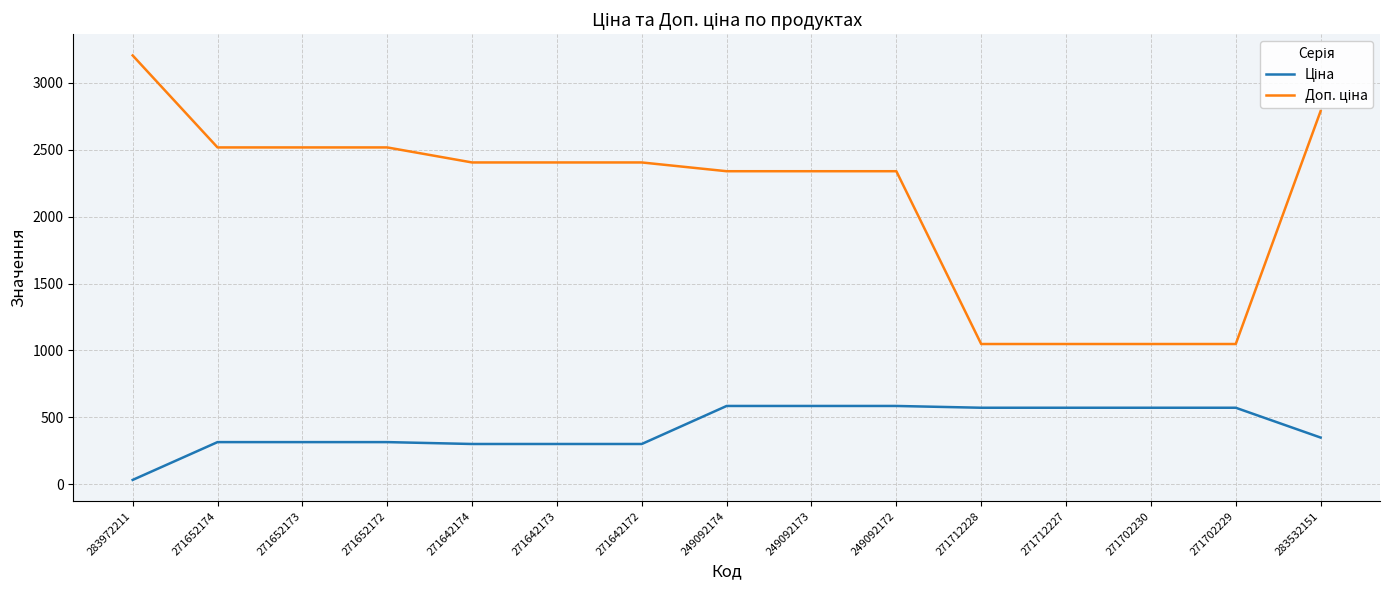

What is the difference between the highest and lowest values at 271712228?

476.5